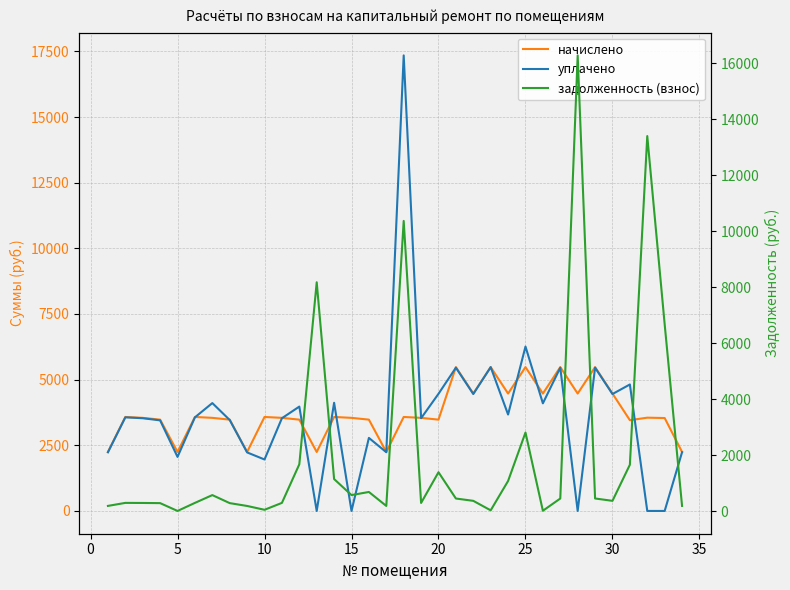

List the series in order of their peak value, highest first.

уплачено, задолженность (взнос), начислено